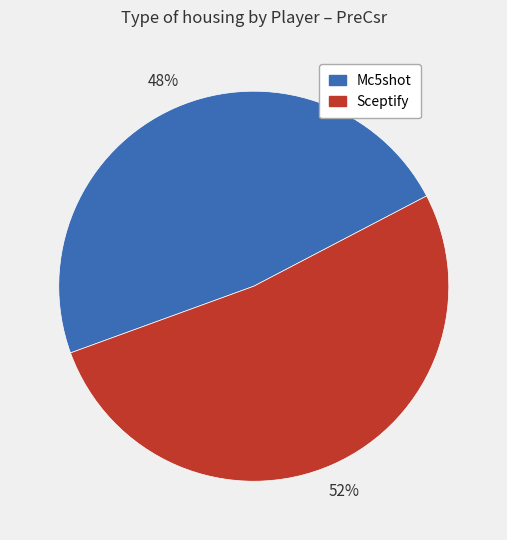

How many slices are in this pie chart?

2